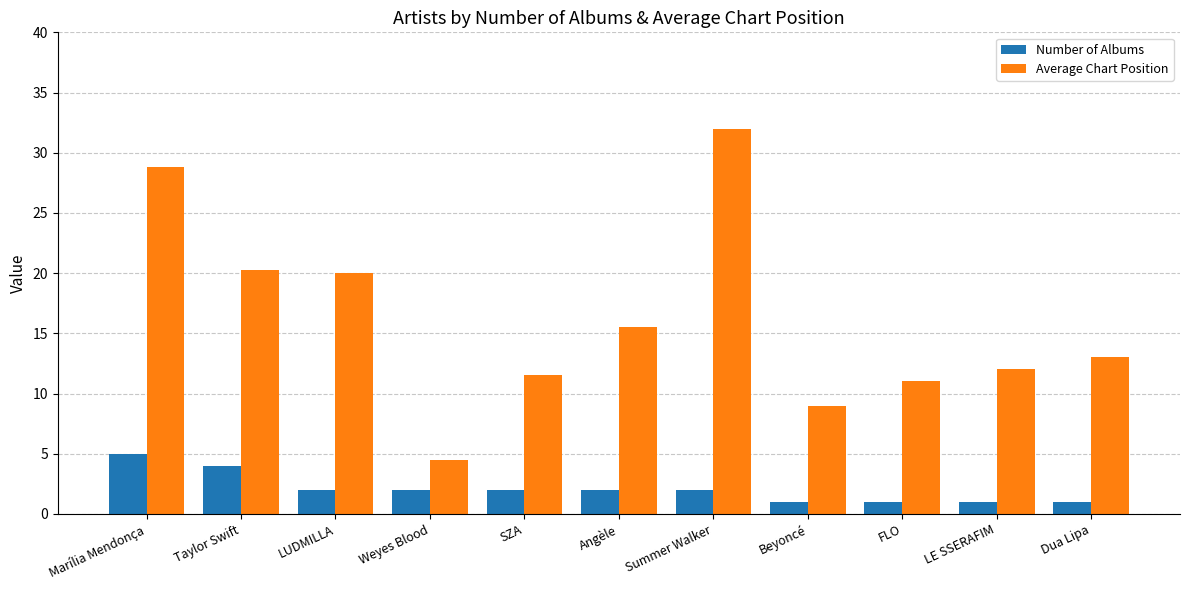

What is the difference between the highest and lowest values at Dua Lipa?

12.0